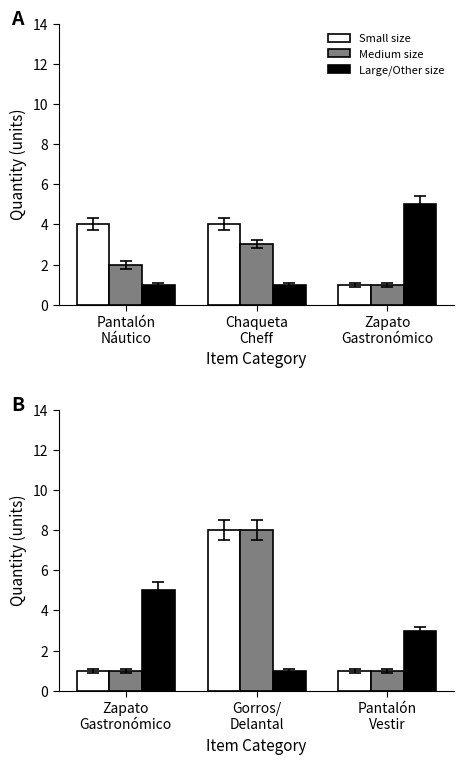

Which series has the largest range (max minus min)?

Small size